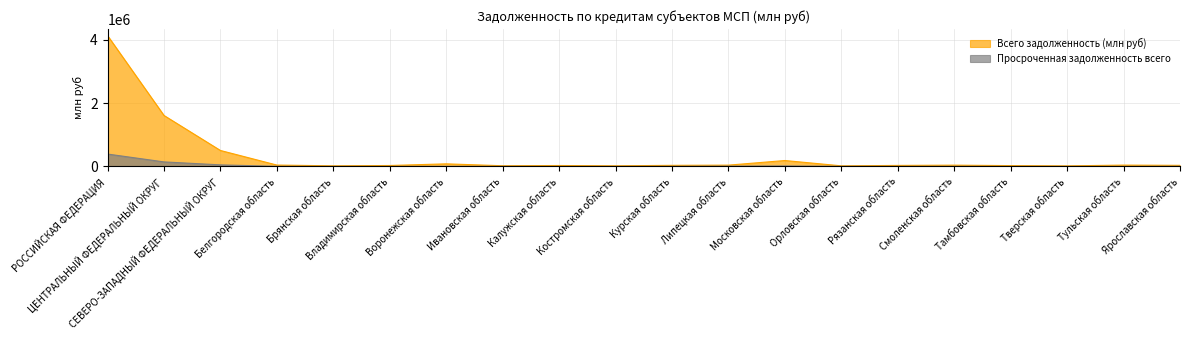

List the series in order of their overall mean, highest first.

Всего задолженность (млн руб), Просроченная задолженность всего